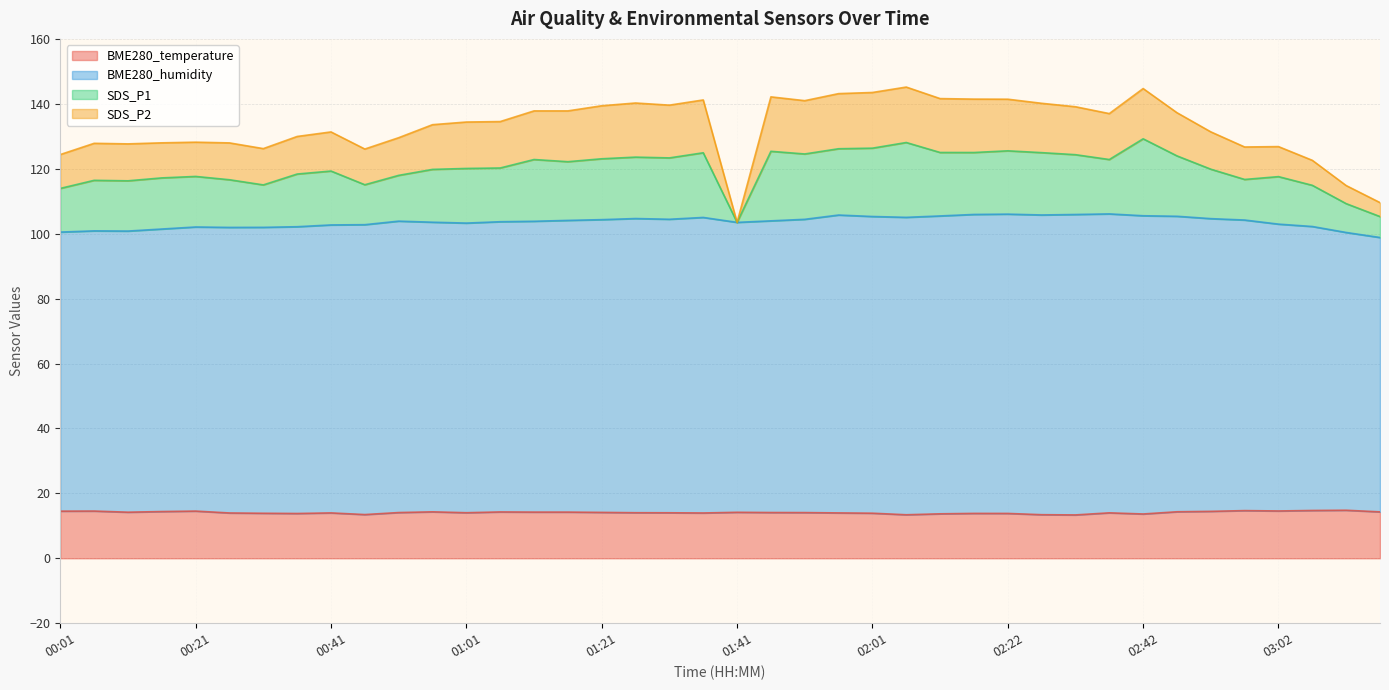

How many values in the BME280_temperature series are below 14?

15